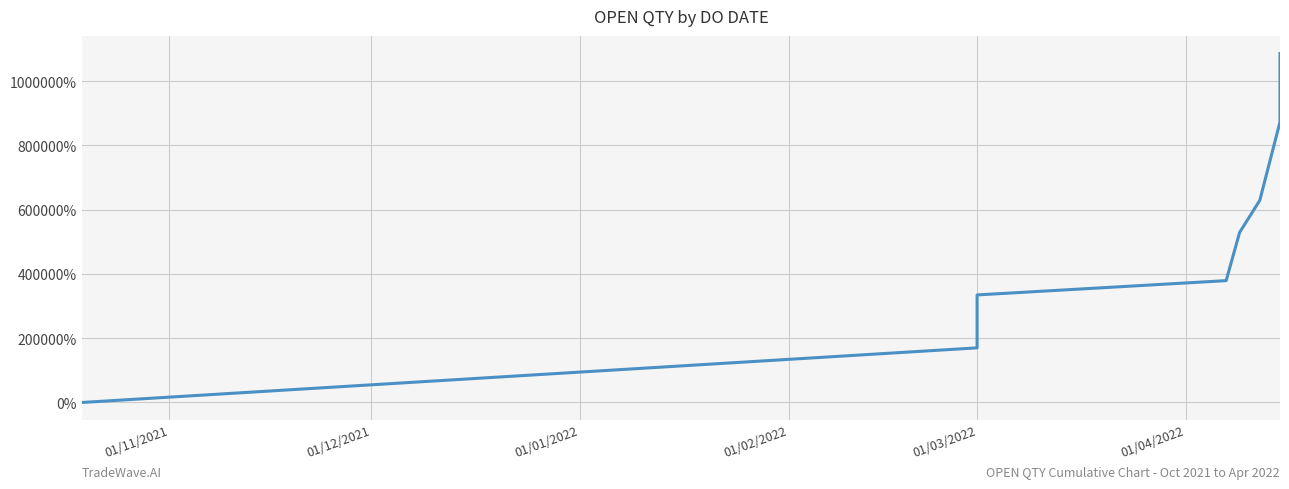

True or false: the data has more than 2 interior local peaks.

False